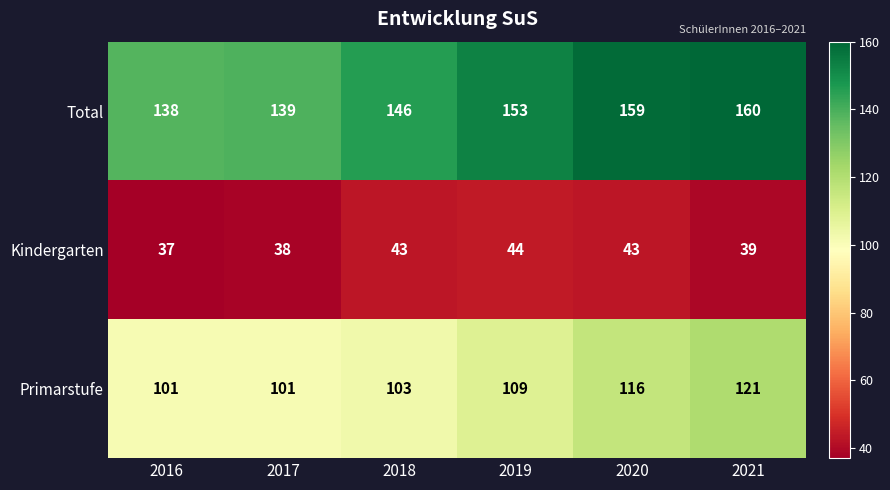

What is the total value across all series at 2021?

320